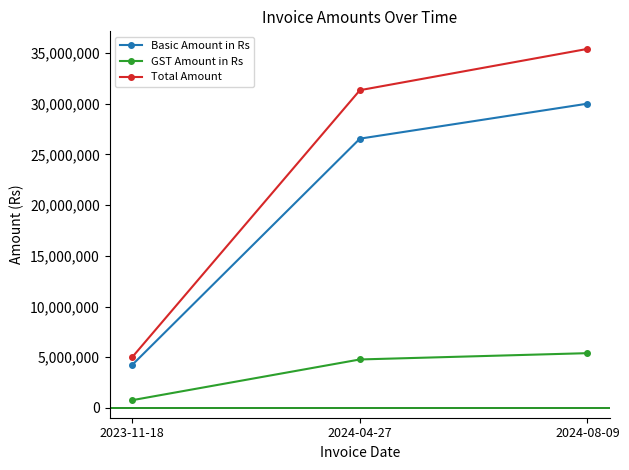

What is the label of the 3rd point from the right?

2023-11-18